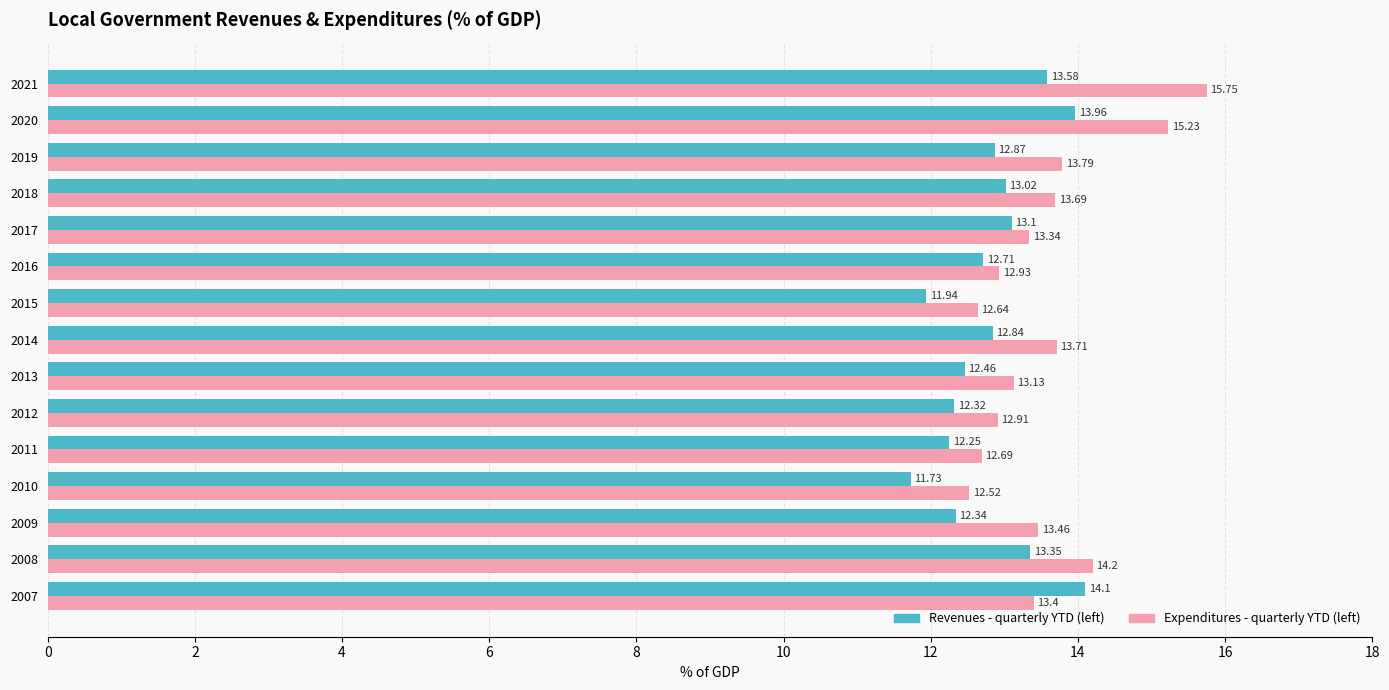

What is the spread (max minus min) of values at 2021?

2.2